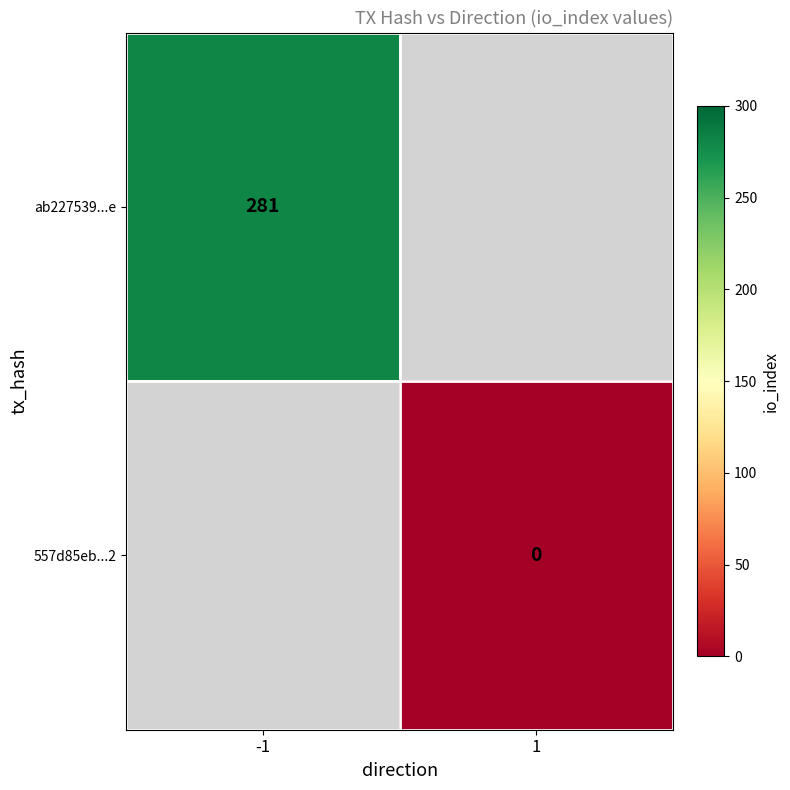

True or false: ab227539...e has a value of 85 at -1.

False